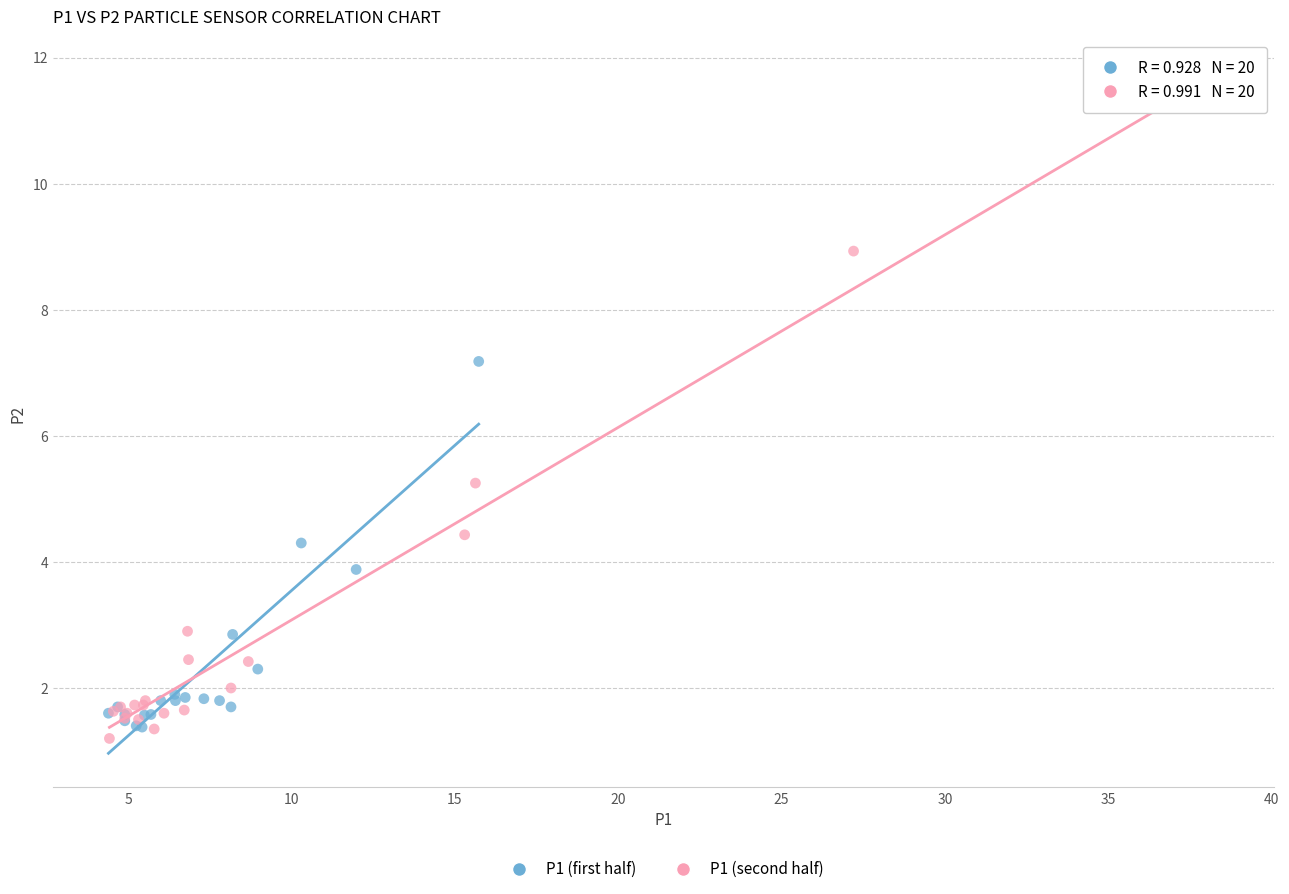

Which series reaches the maximum Y coordinate?

P1 (second half)